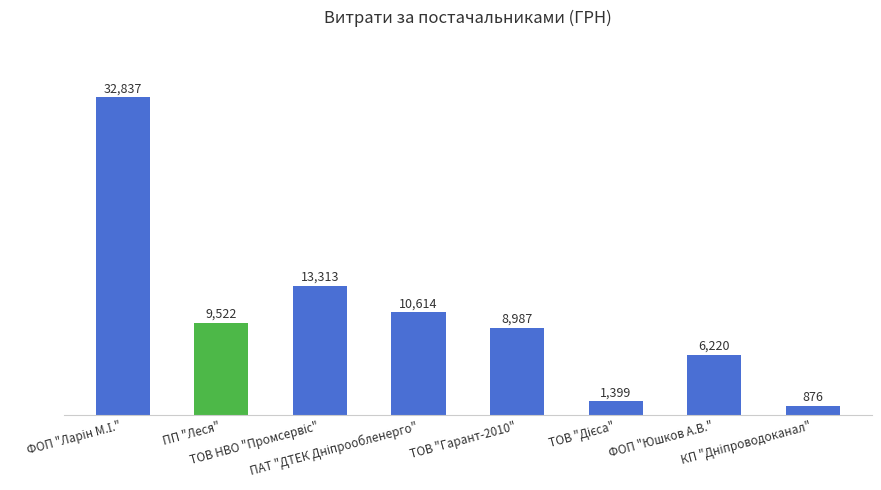

What is the minimum value shown in the chart?

876.8